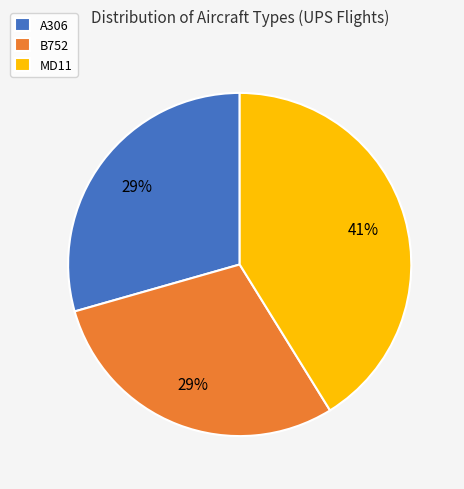

Between MD11 and A306, which is larger?

MD11